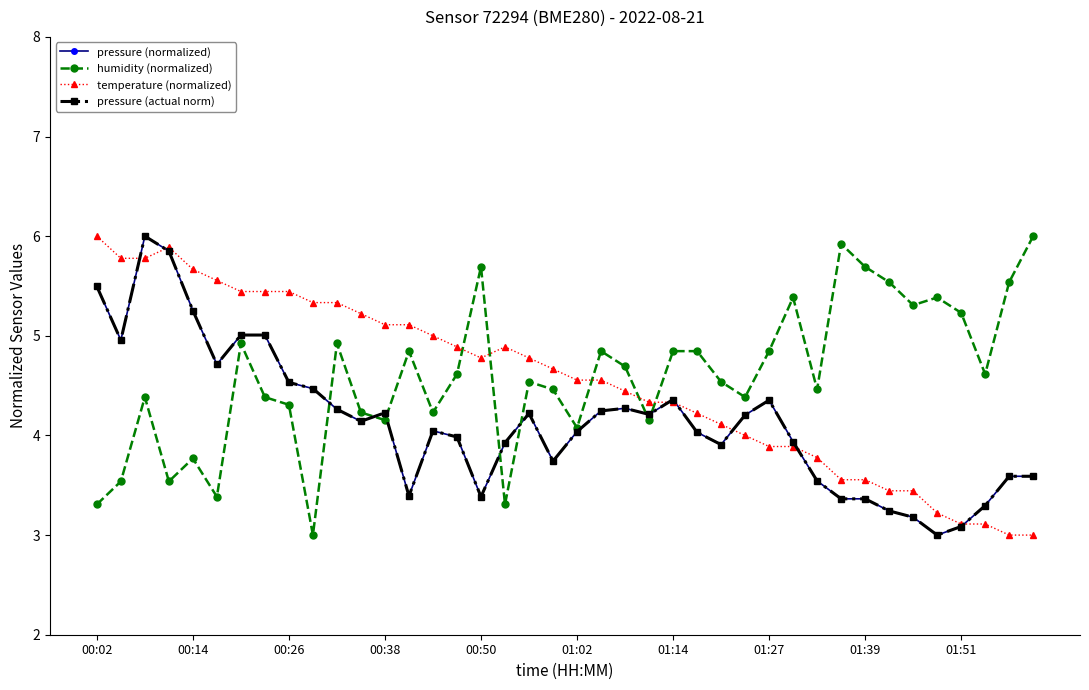

What is the difference between the maximum and second lowest values in the humidity (normalized) series?

2.7